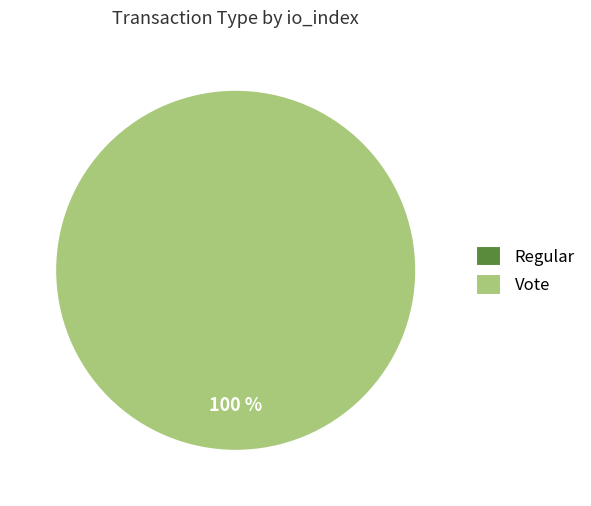

To the nearest percent, what is the difference between the largest and smallest slice percentages?

100%